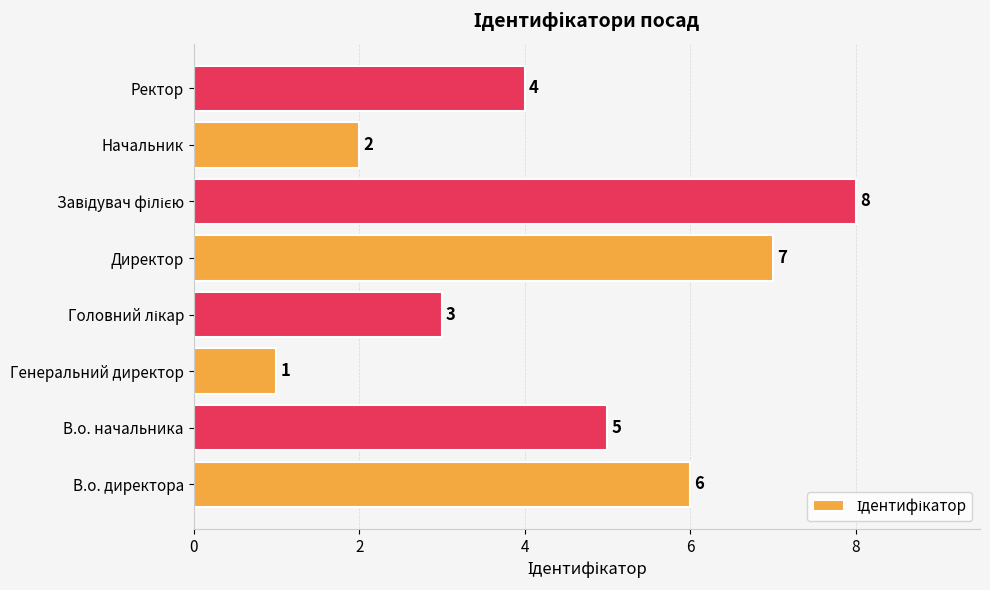

Which has a higher value, В.о. начальника or Директор?

Директор